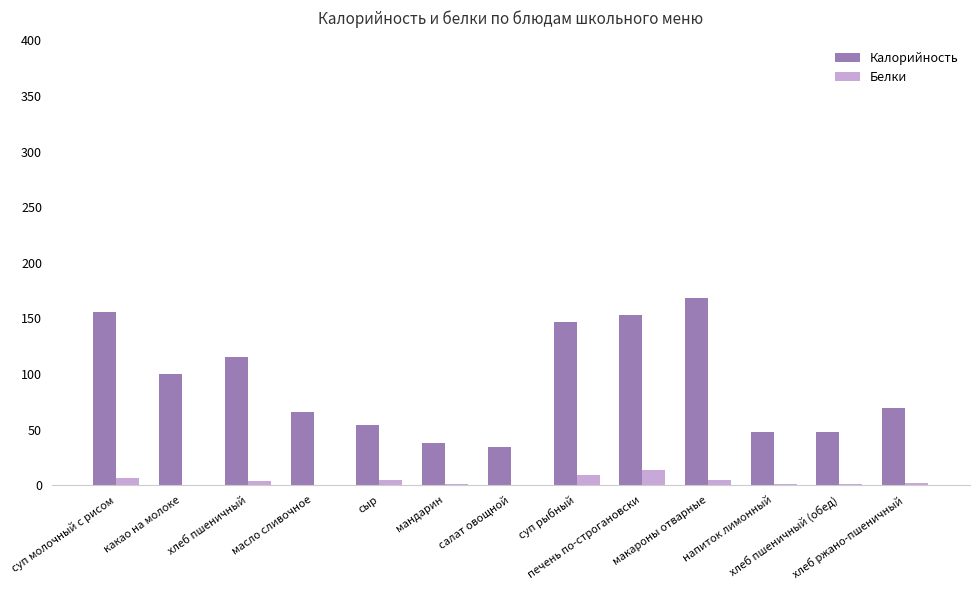

Which series has the largest total across all categories?

Калорийность